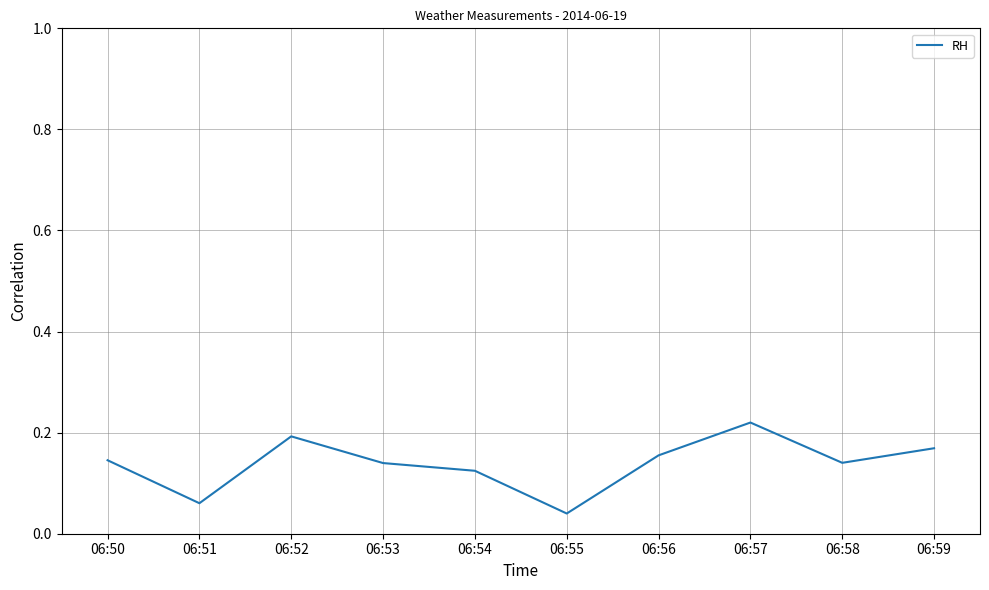

Between 06:58 and 06:57, which is larger?

06:57